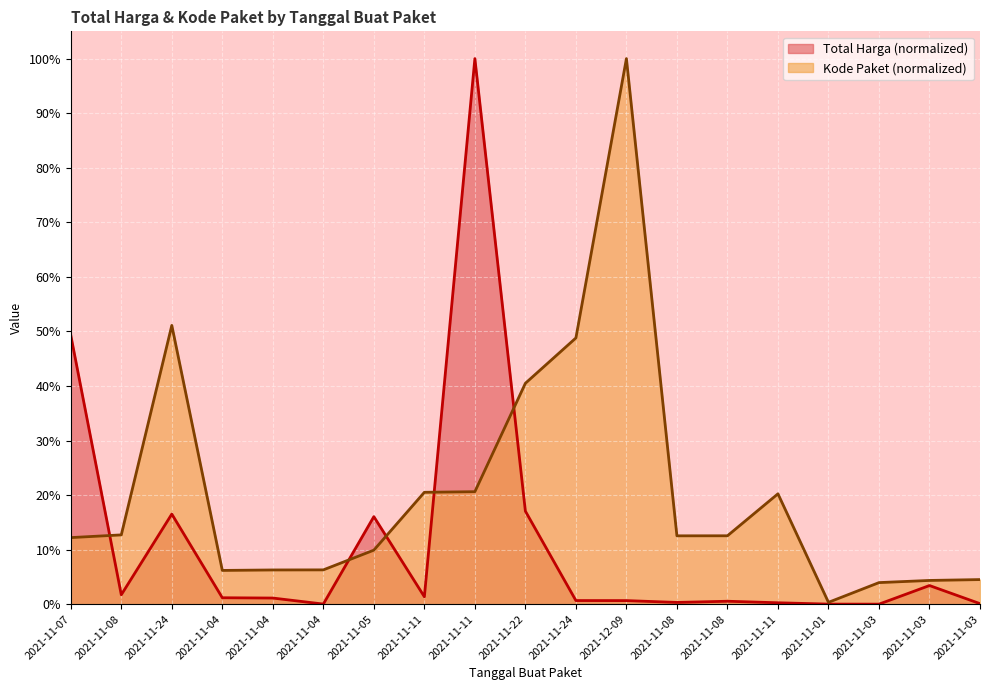

What is the label of the 5th point from the right?

2021-11-11